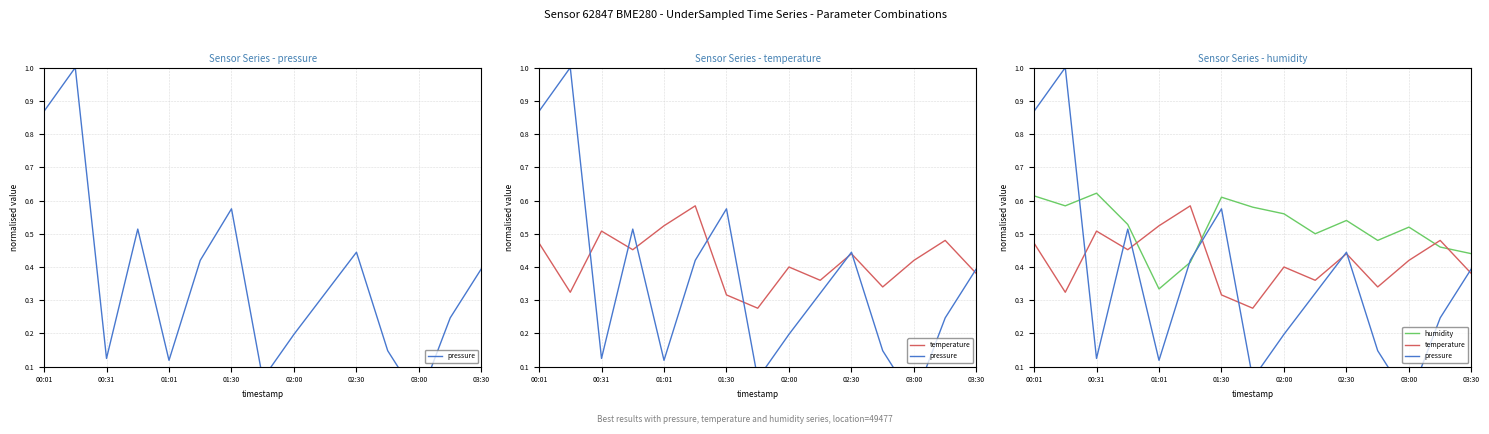

Reading left to right, what are all the values shown in this chart?

pressure: 0.9	1.0	0.1	0.5	0.1	0.4	0.6	0.1	0.2	0.3	0.4	0.1	0.0	0.2	0.4
temperature: 0.5	0.3	0.5	0.5	0.5	0.6	0.3	0.3	0.4	0.4	0.4	0.3	0.4	0.5	0.4
humidity: 0.6	0.6	0.6	0.5	0.3	0.4	0.6	0.6	0.6	0.5	0.5	0.5	0.5	0.5	0.4